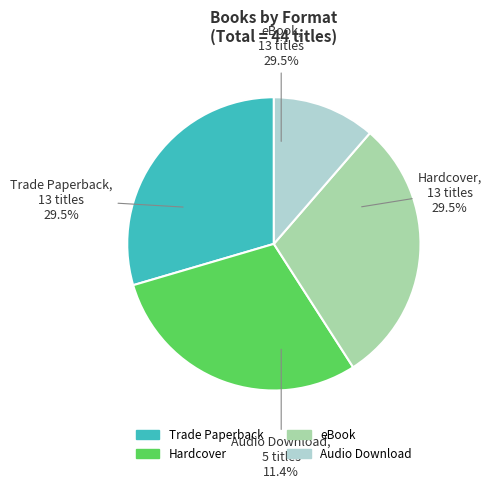

Is there any slice that represents more than half of the pie?

No